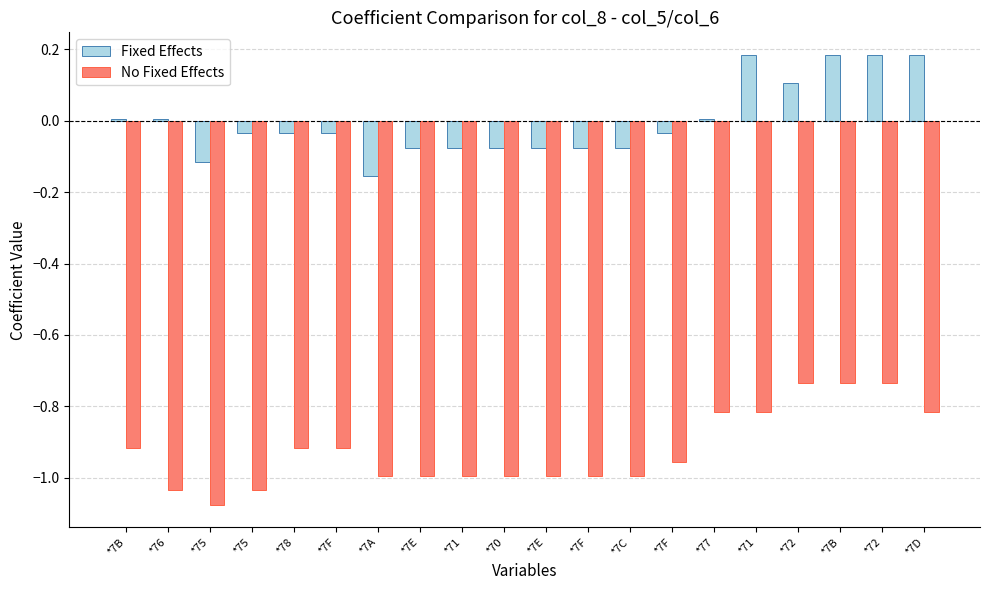

What are all the series names shown in the legend?

Fixed Effects, No Fixed Effects